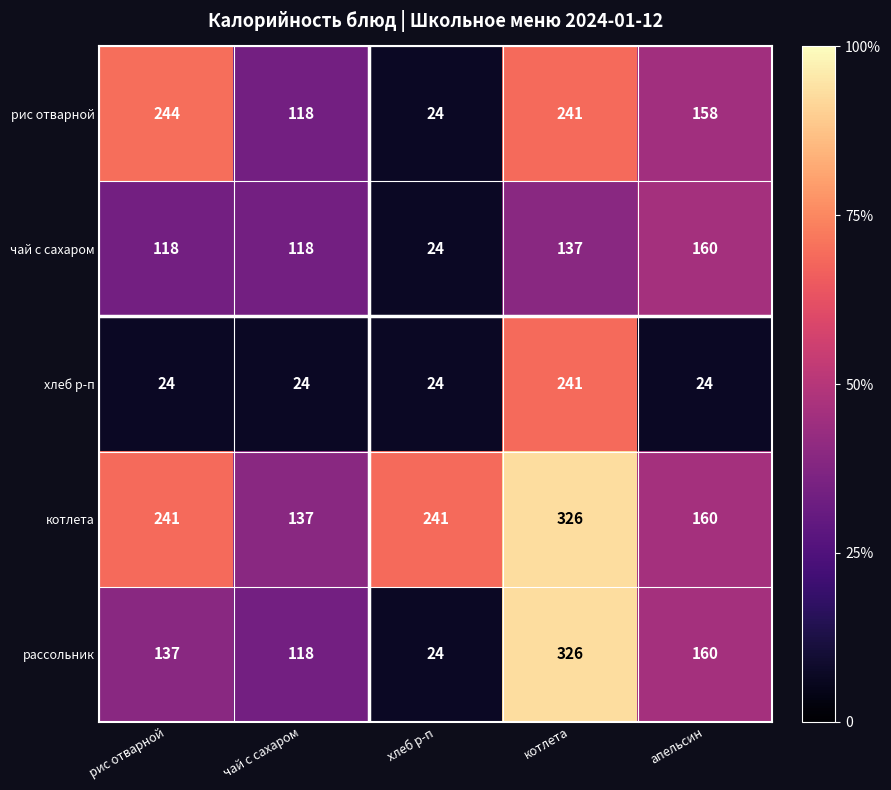

Is it true that хлеб р-п equals 132 at котлета?

False